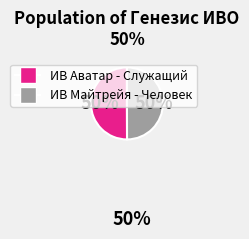

To the nearest percent, what is the average slice percentage?

50%